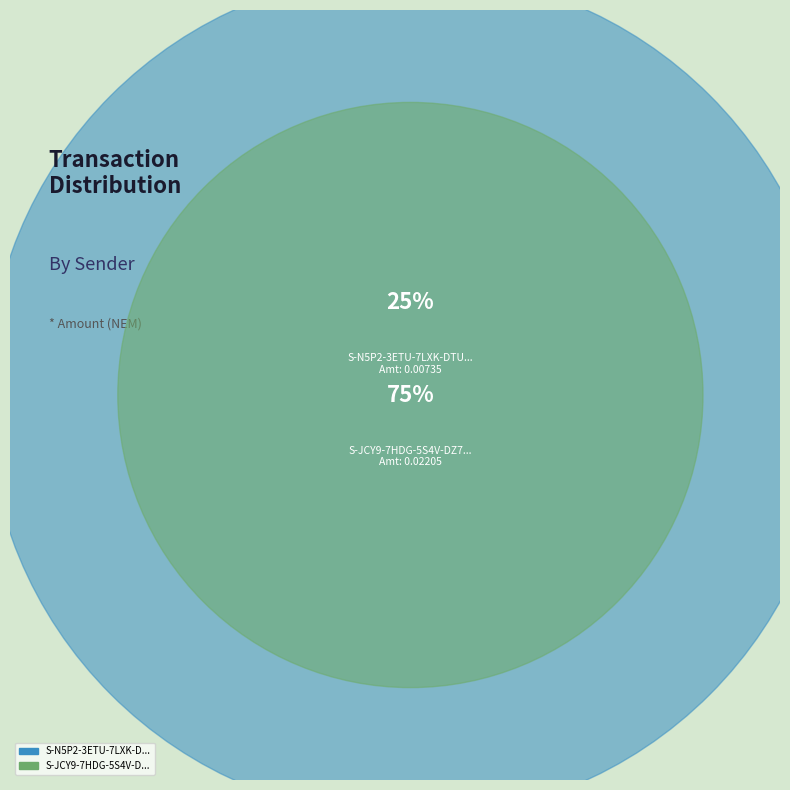

Do S-JCY9-7HDG-5S4V-DZ79Q and S-N5P2-3ETU-7LXK-DTU3X together represent more than half of the pie?

Yes